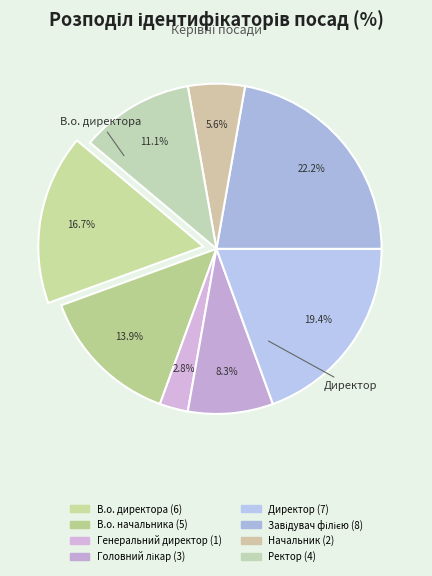

To the nearest percent, what percentage of the pie is Головний лікар?

8%